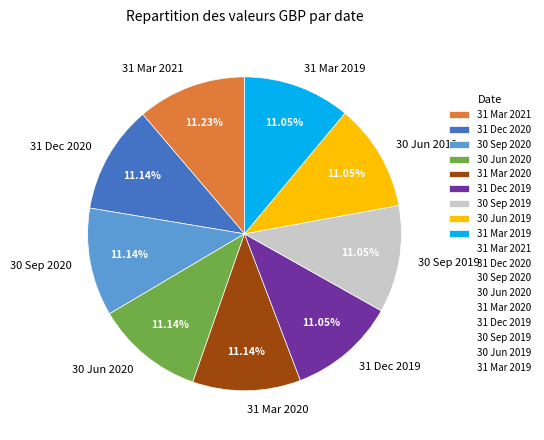

How much of the chart is everything except 31 Dec 2020?

88.9%